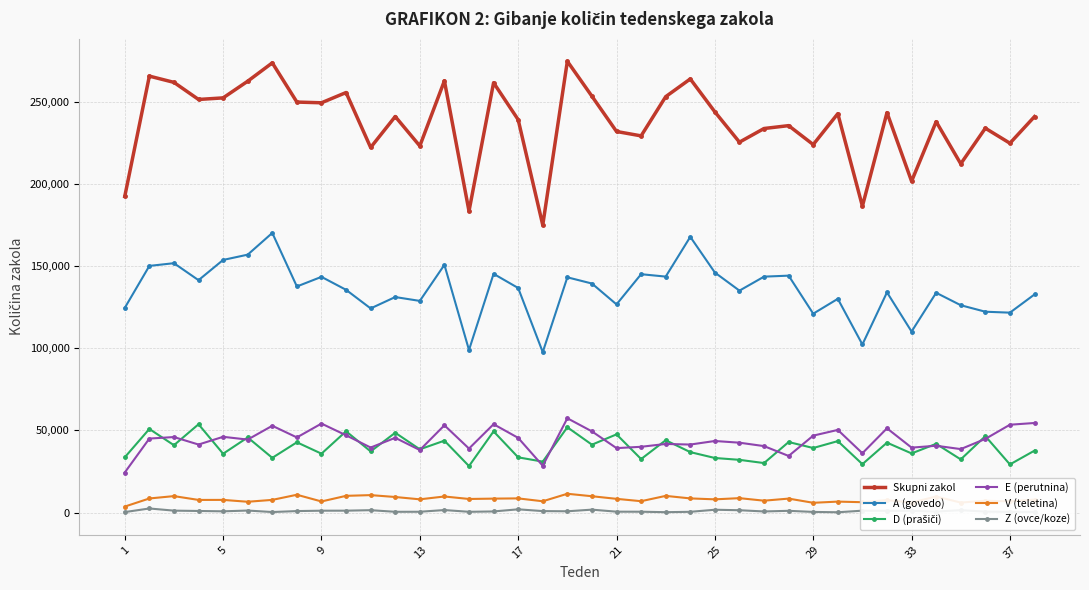

True or false: E (perutnina) has more than 2 interior local peaks.

True